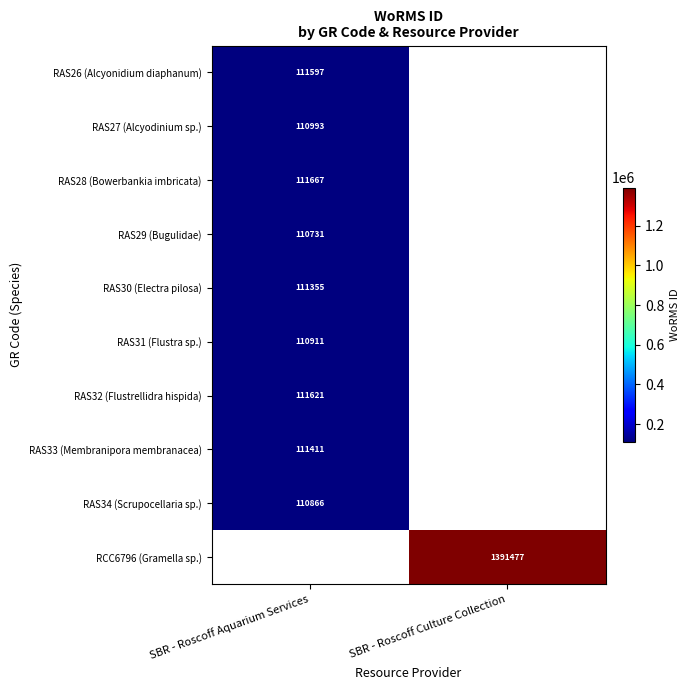

True or false: RAS32 (Flustrellidra hispida) has a value of 172035 at SBR - Roscoff Aquarium Services.

False